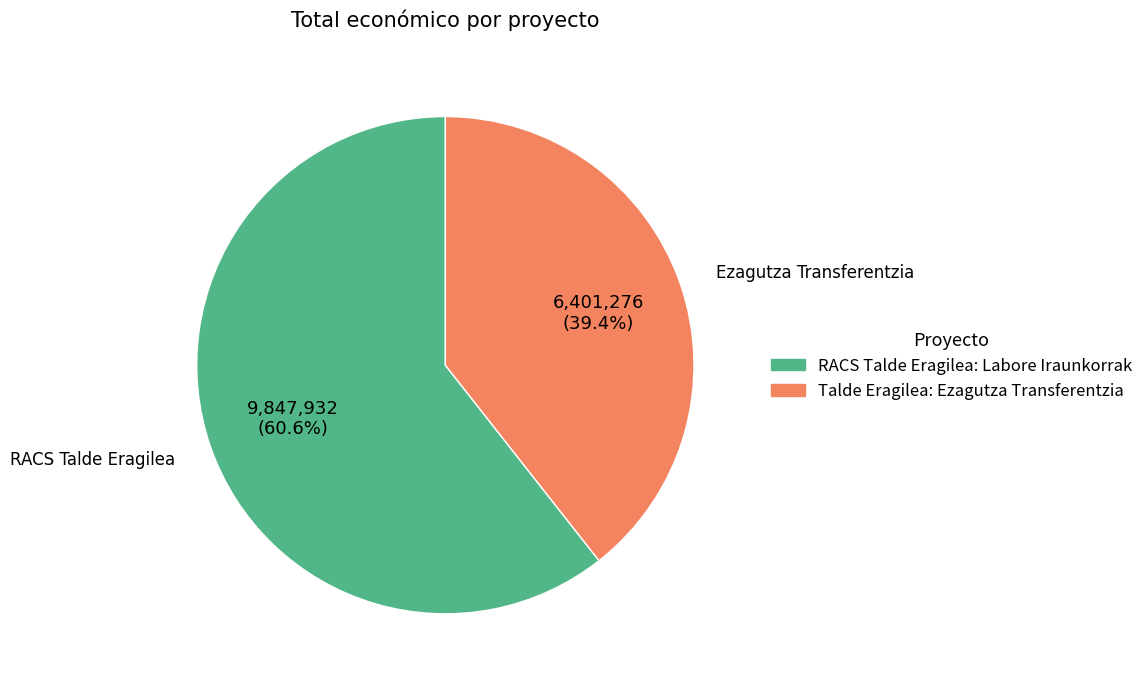

To the nearest percent, what is the difference between the Talde Eragilea: Ezagutza Transferentzia and RACS Talde Eragilea: Labore Iraunkorrak slice percentages?

21%